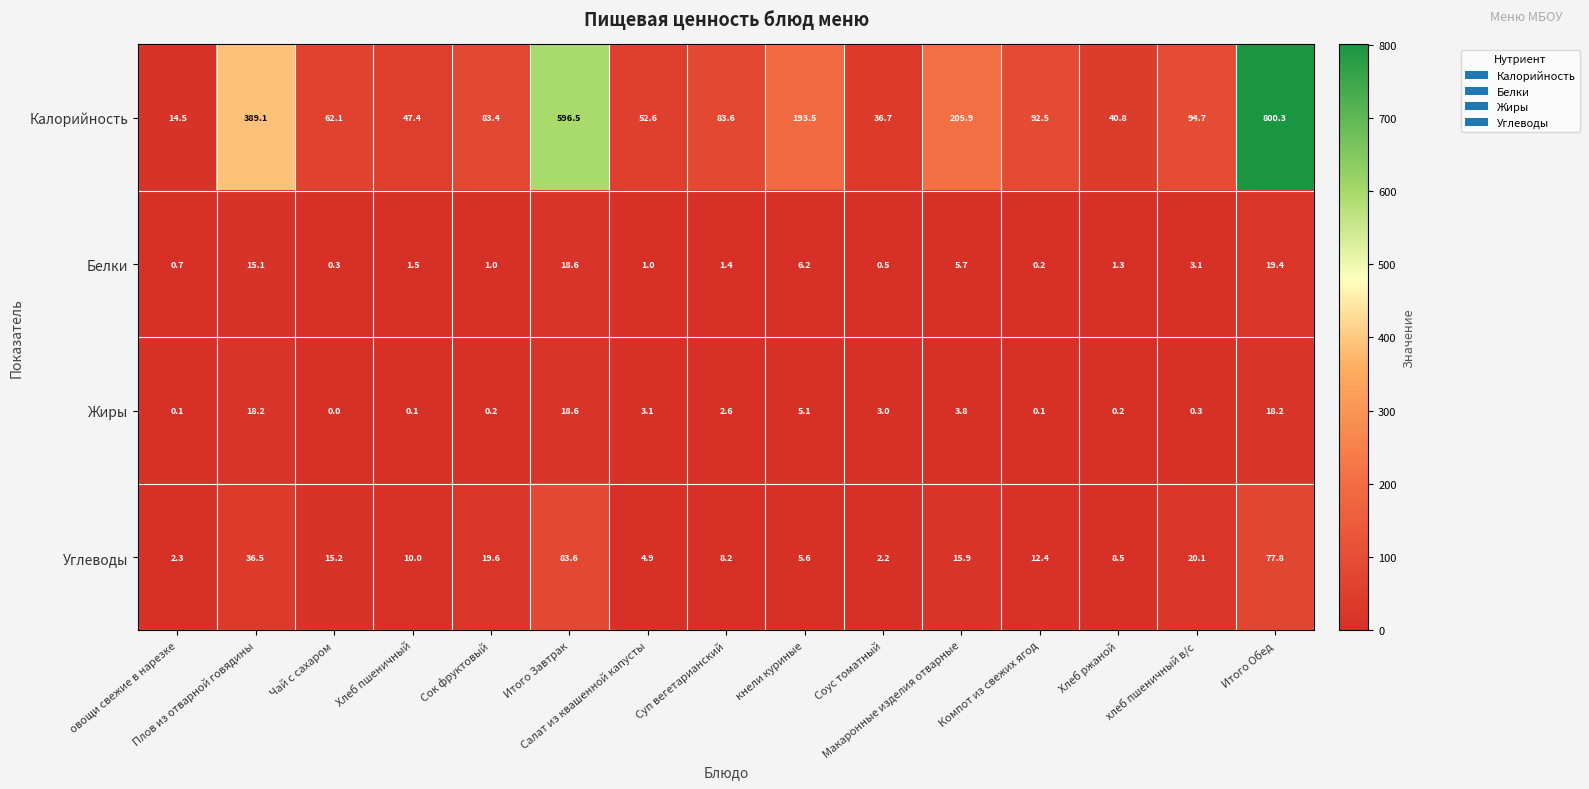

What is the highest value of the Калорийность series?

800.3